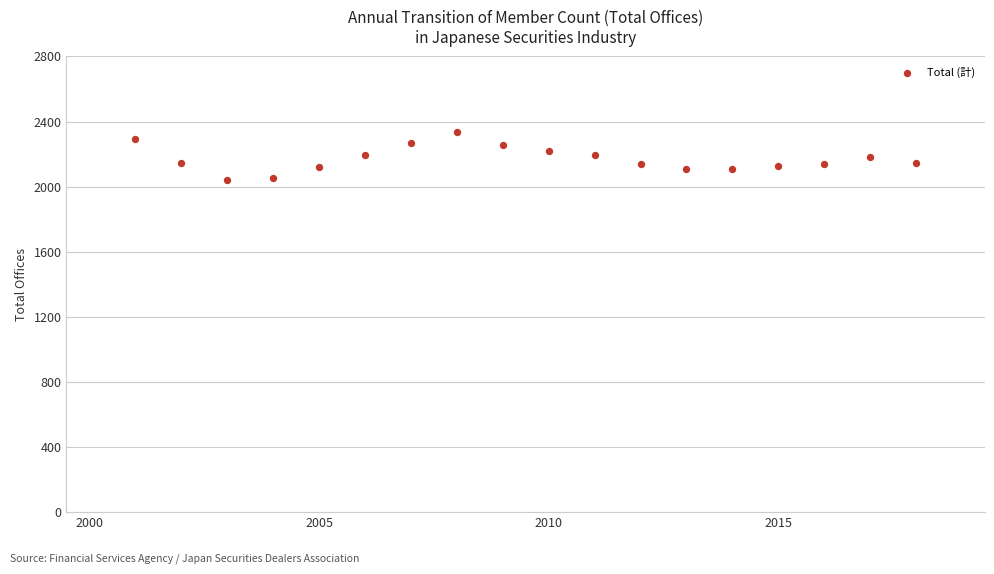

What is the range of X values (max minus min)?

17